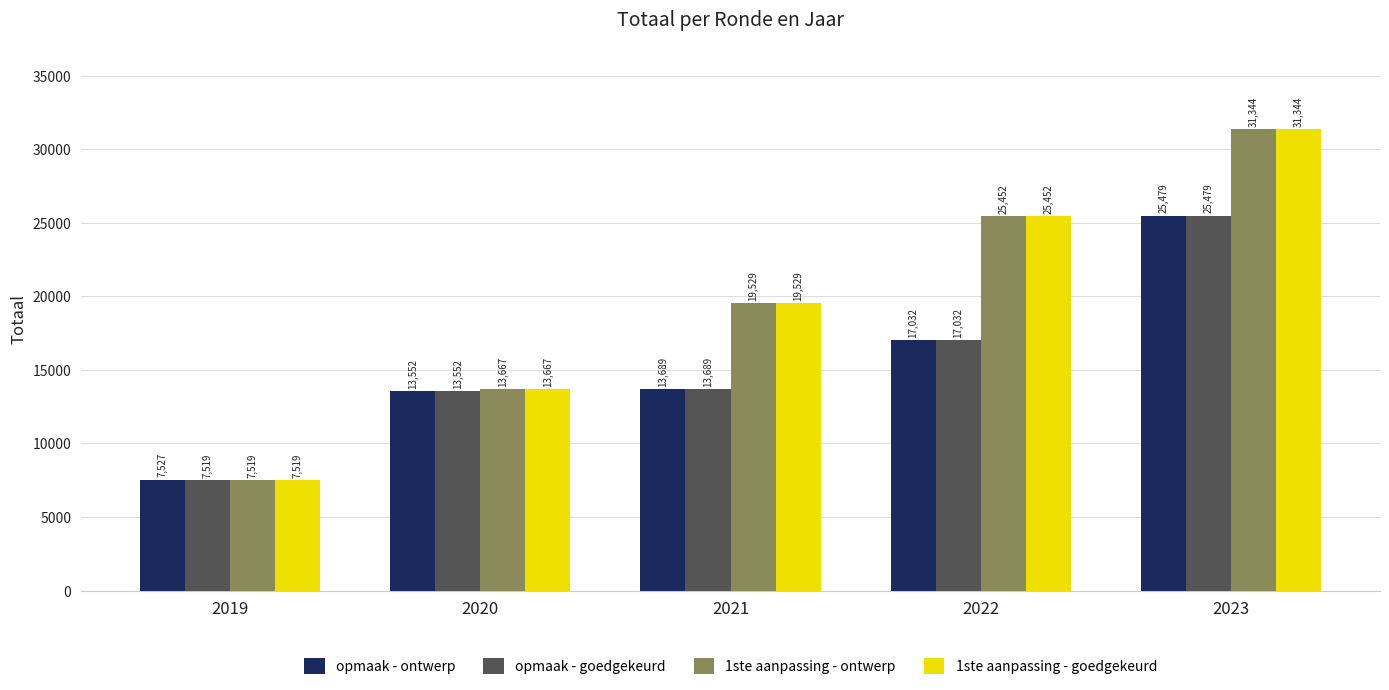

At how many categories does at least one series exceed 28527?

1